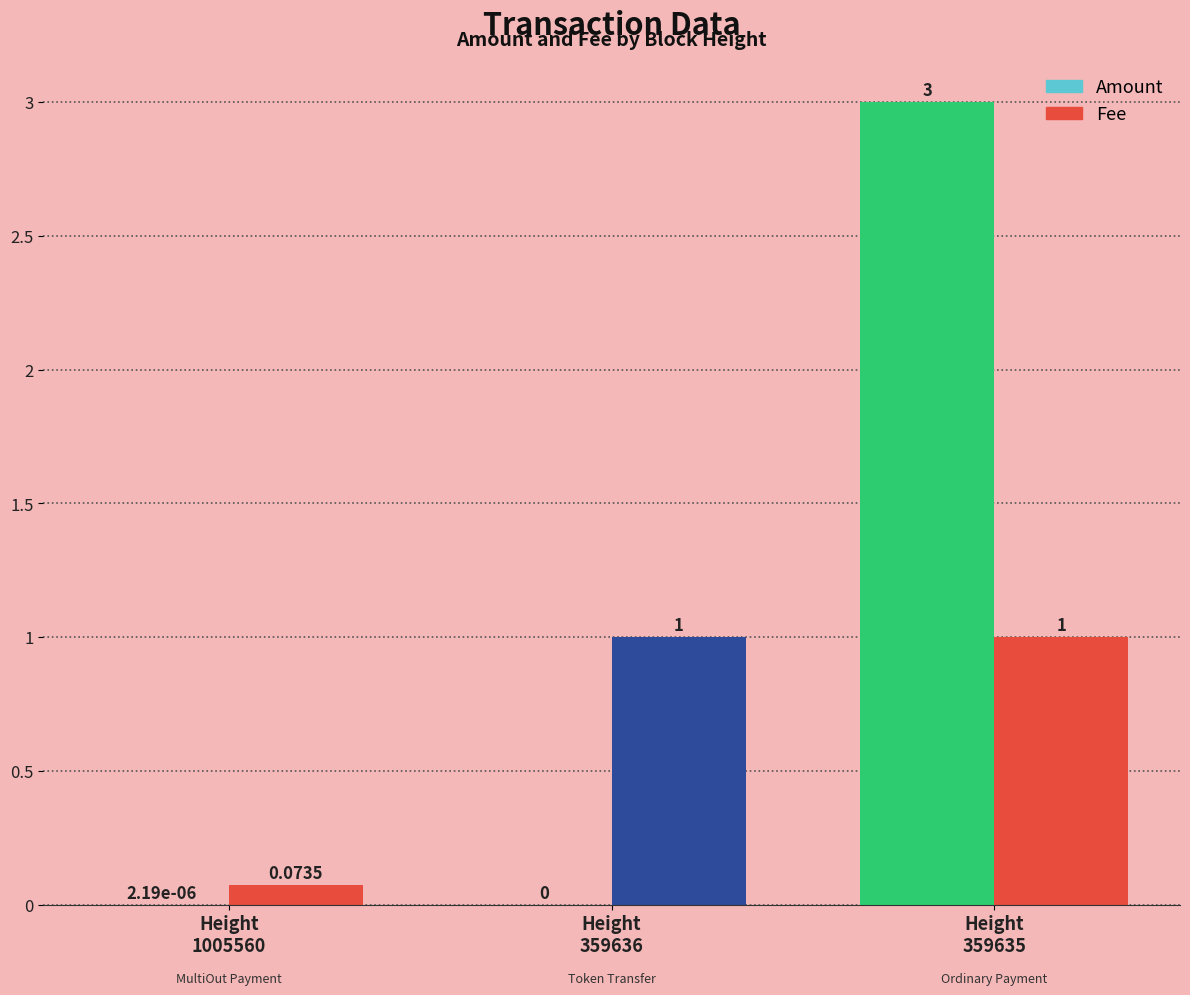

What is the total value across all series at 1005560?

0.1